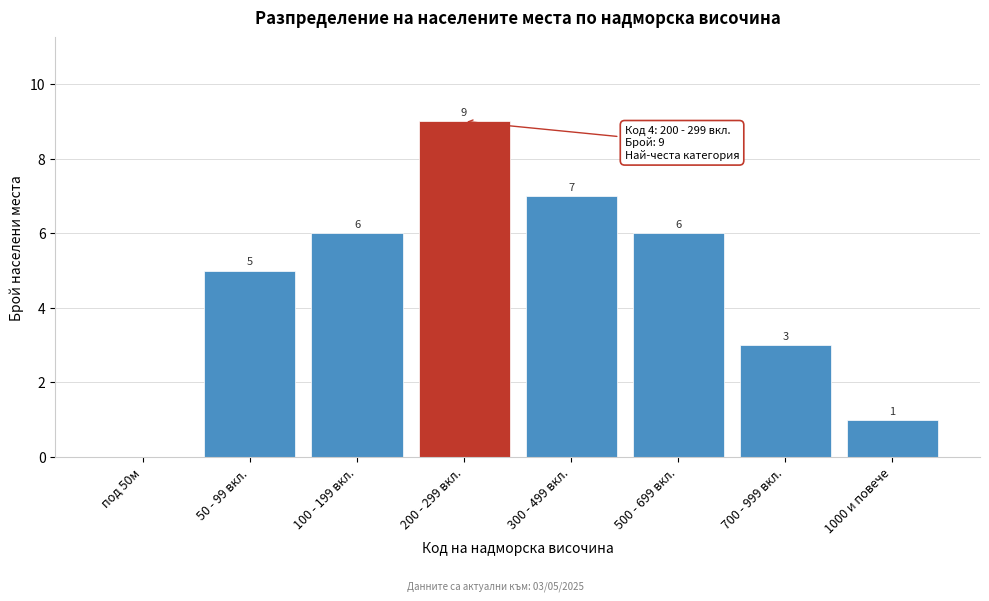

Reading right to left, what are all the values shown in this chart?

1000 и повече=1	700 - 999 вкл.=3	500 - 699 вкл.=6	300 - 499 вкл.=7	200 - 299 вкл.=9	100 - 199 вкл.=6	50 - 99 вкл.=5	под 50м=0